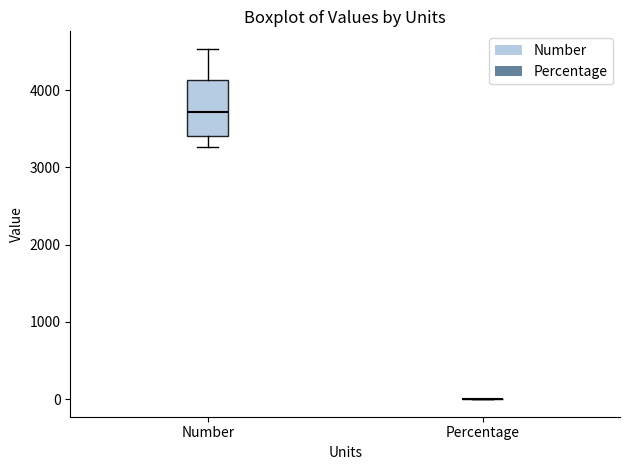

Reading left to right, read every box against the y-axis: the position of its median line, the range the box covers, and the ends of its whiskers. The values are not printed on the chart, so give them approximately, as read against the axis.

Number: median 3700, box 3400 to 4100, whiskers 3300 to 4500
Percentage: box collapsed to a line at 0, whiskers 0 to 0